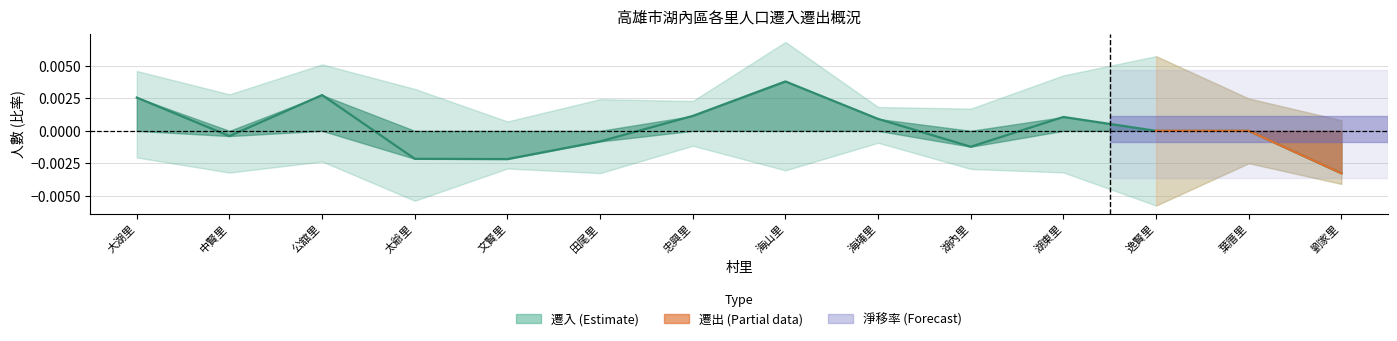

Between 劉家里 and 田尾里, which is larger?

田尾里